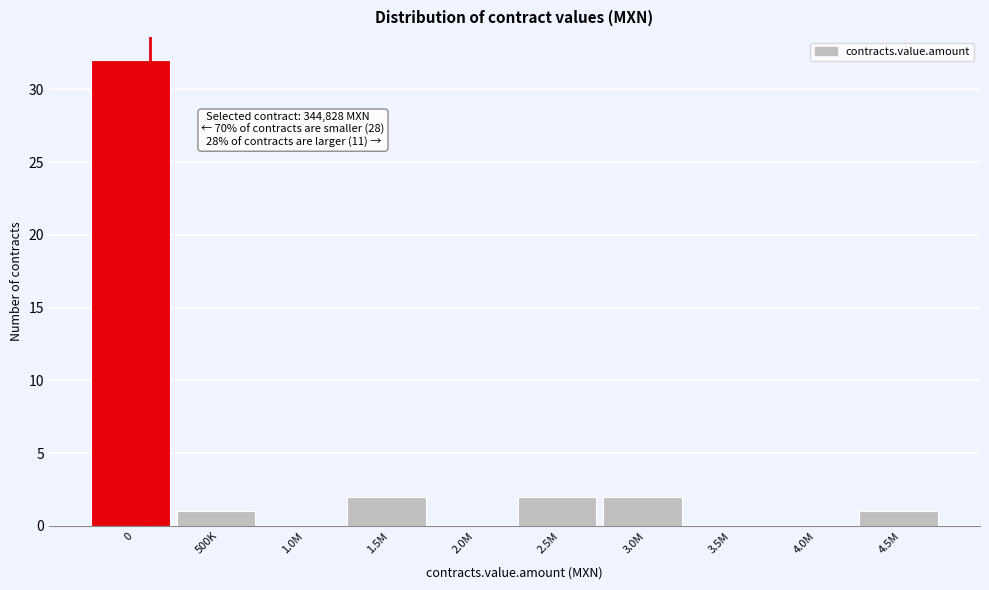

Reading left to right, extract all data points from this chart.

0=32	500K=1	1.0M=0	1.5M=2	2.0M=0	2.5M=2	3.0M=2	3.5M=0	4.0M=0	4.5M=1